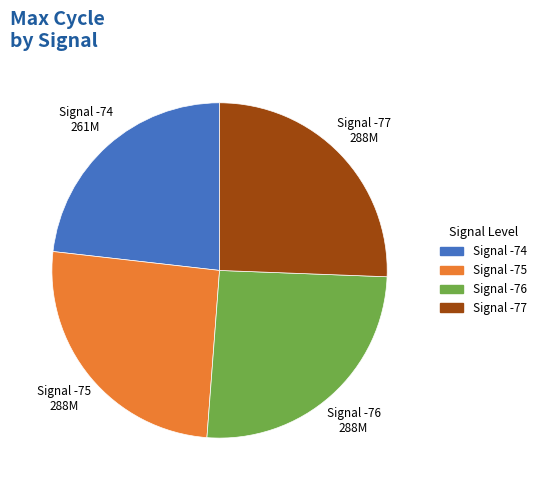

What is the ratio of the value at Signal -76 to the value at Signal -74?

1.1